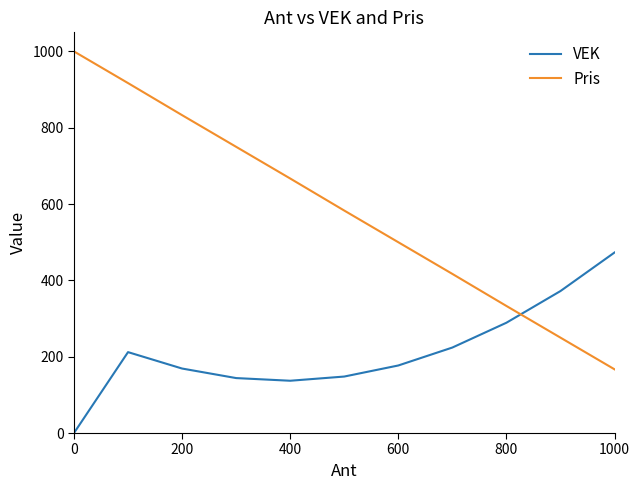

Which series has the largest range (max minus min)?

Pris